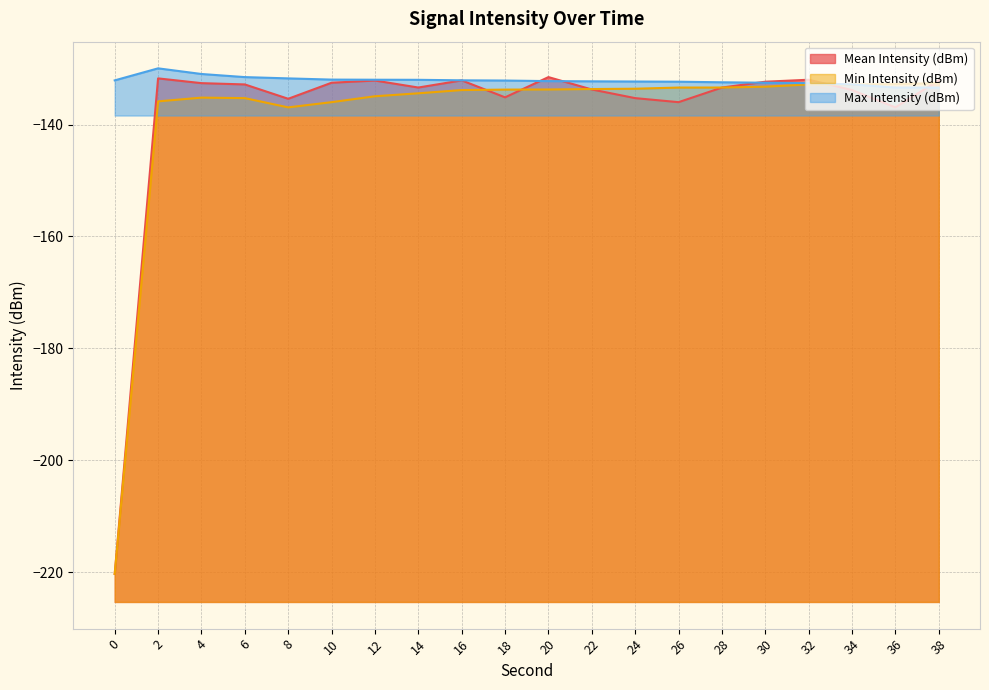

What is the minimum value for Mean Intensity (dBm)?

-220.3